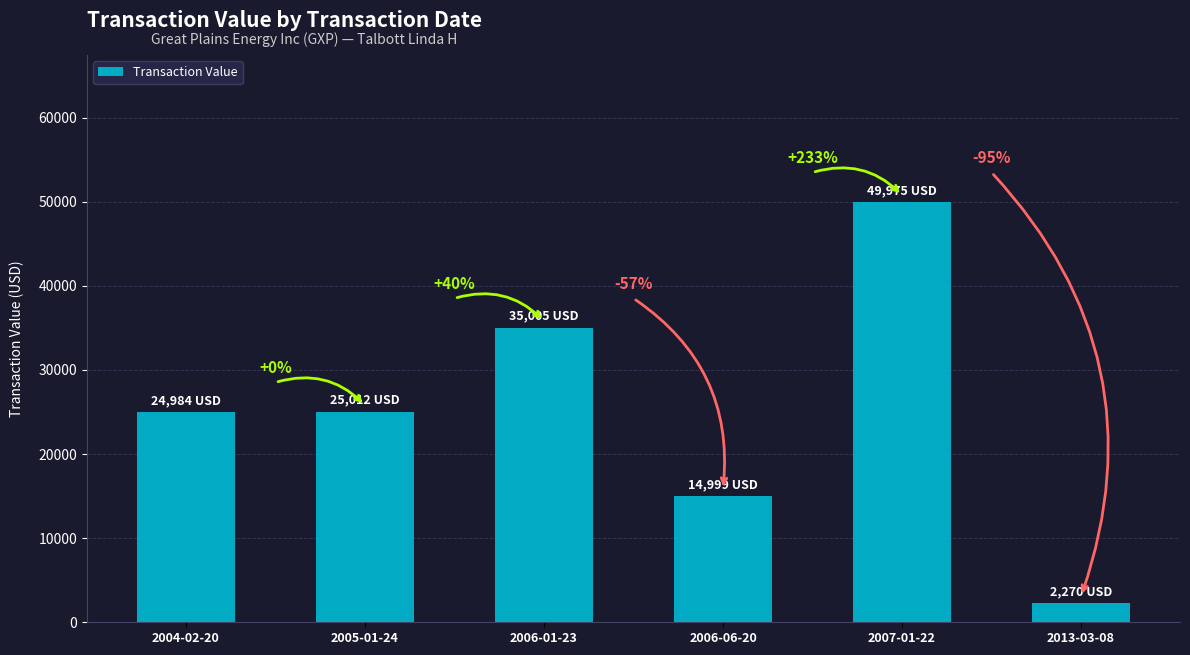

What is the value of the 6th bar from the left?

2270